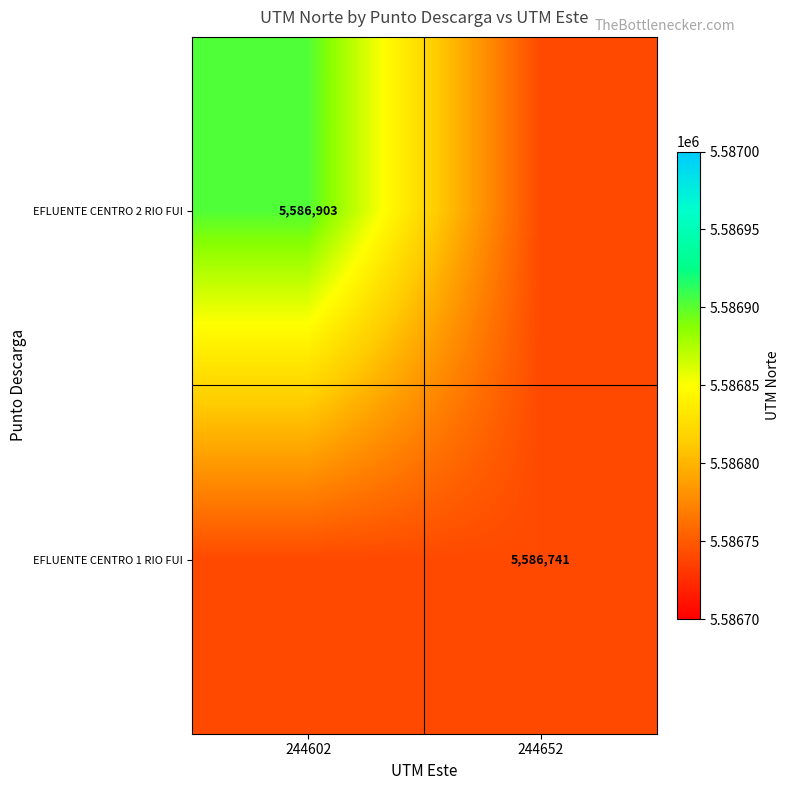

Is it true that EFLUENTE CENTRO 2 RIO FUI equals 5586903 at 244602?

True